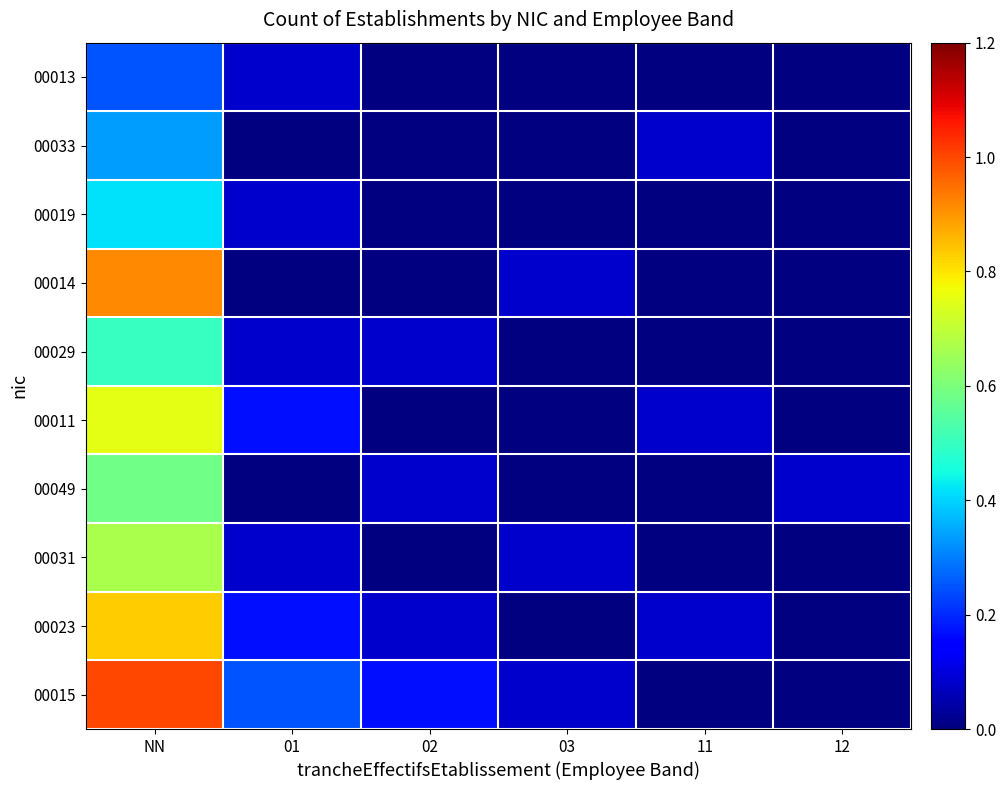

List the series in order of their peak value, lowest first.

00013, 00033, 00019, 00029, 00049, 00031, 00011, 00023, 00014, 00015